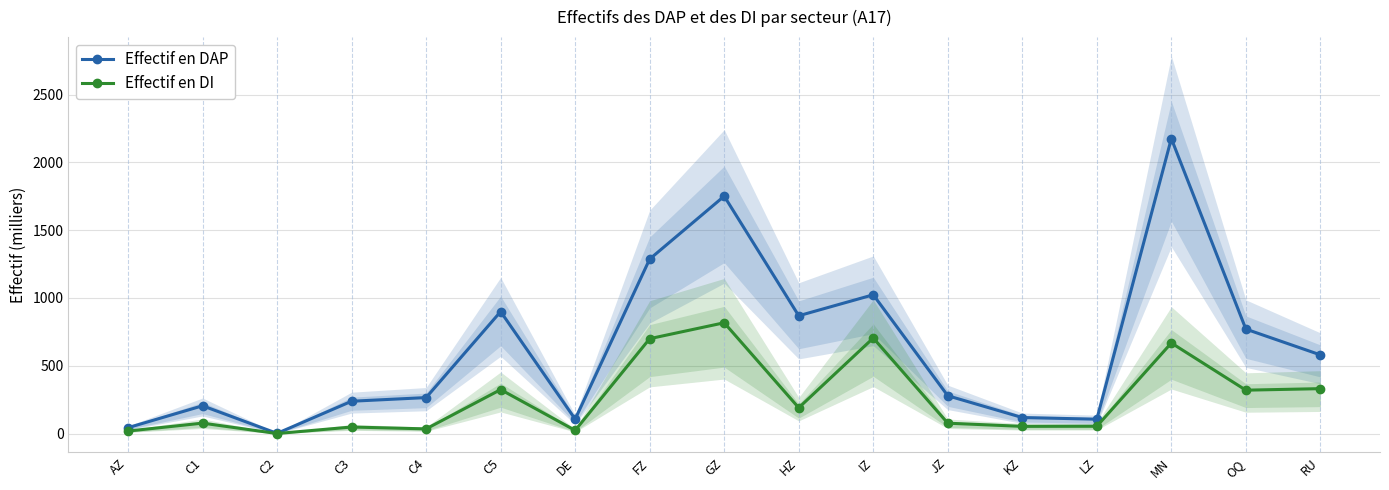

Which category has the lowest value in the Effectif en DAP series?

C2